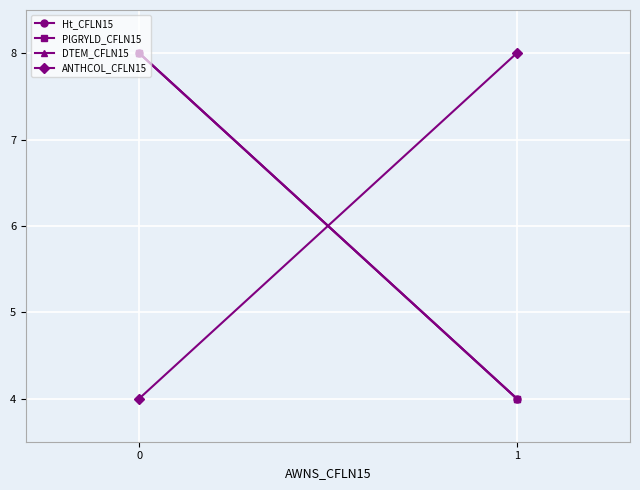

How many lines are shown in the chart?

4